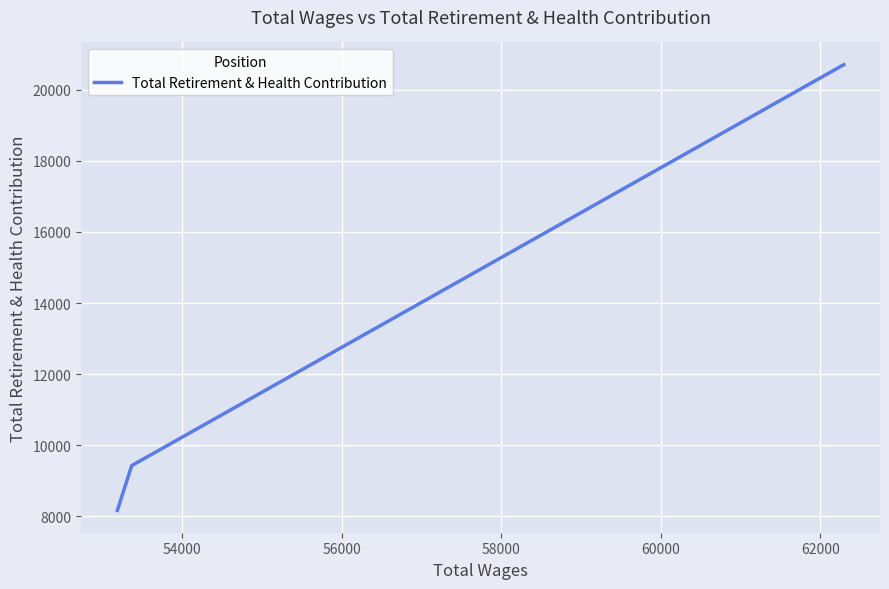

What is the greatest value displayed?

20700